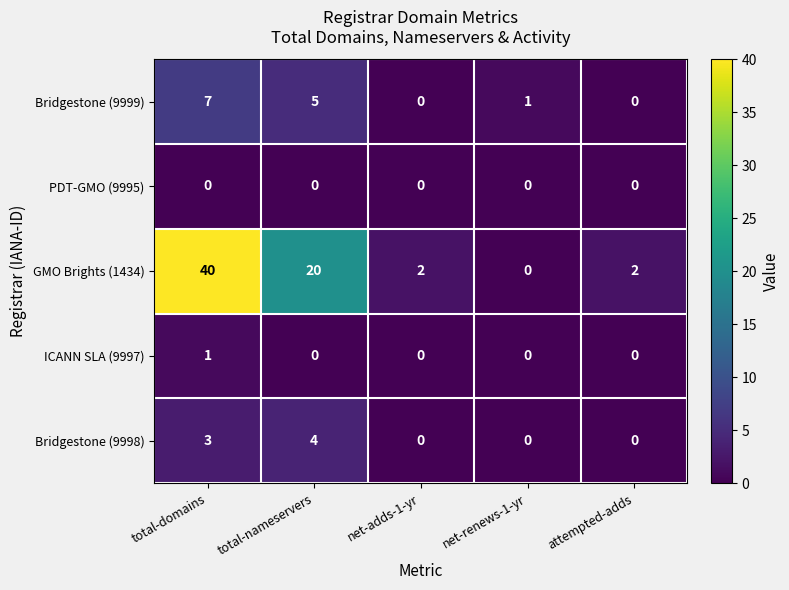

The Bridgestone (9998) series shows -2 at net-renews-1-yr. True or false?

False